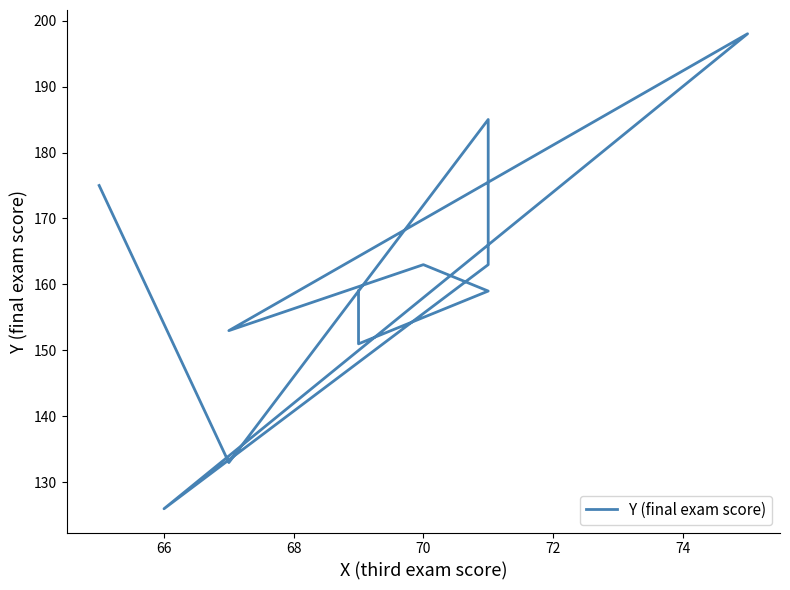

How many distinct data groups are displayed?

1